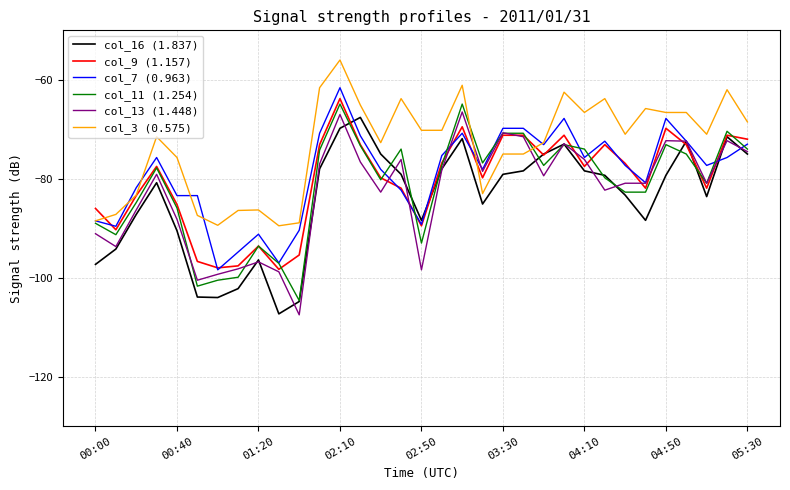

Which series has the largest total across all categories?

col_3 (0.575)